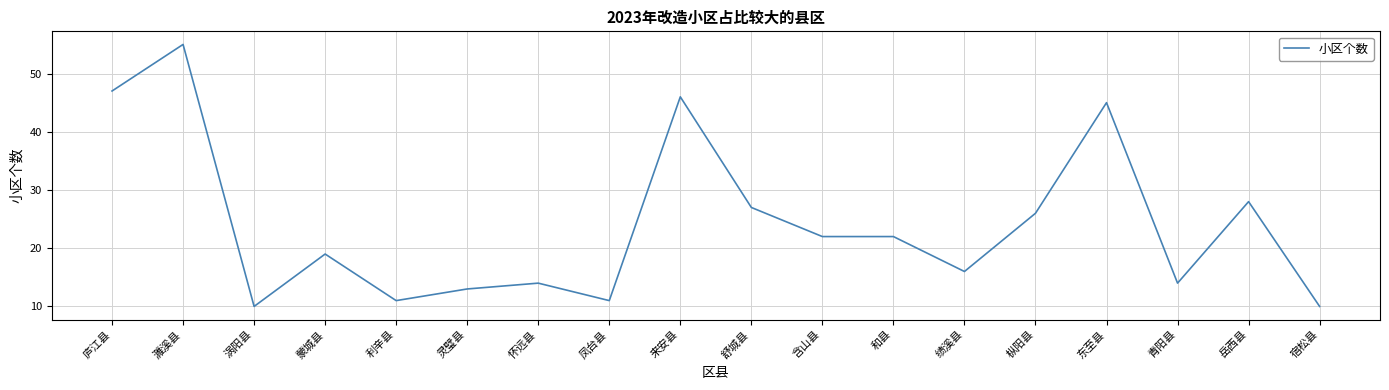

What is the greatest value displayed?

55